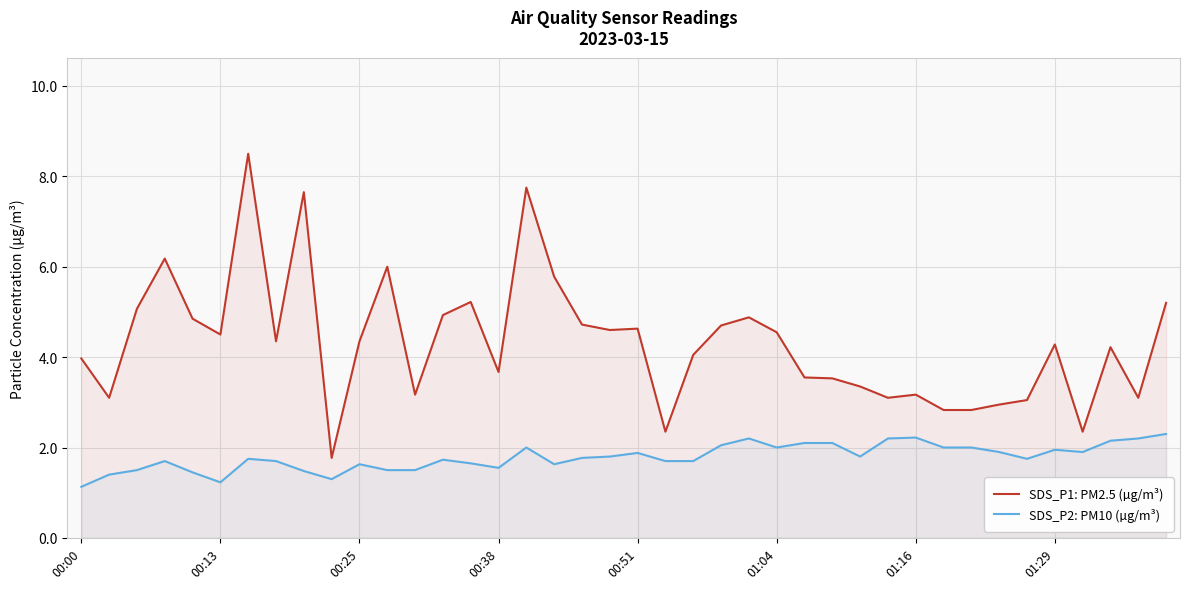

Read the SDS_P1: PM2.5 (µg/m³) value at 01:29.

4.3